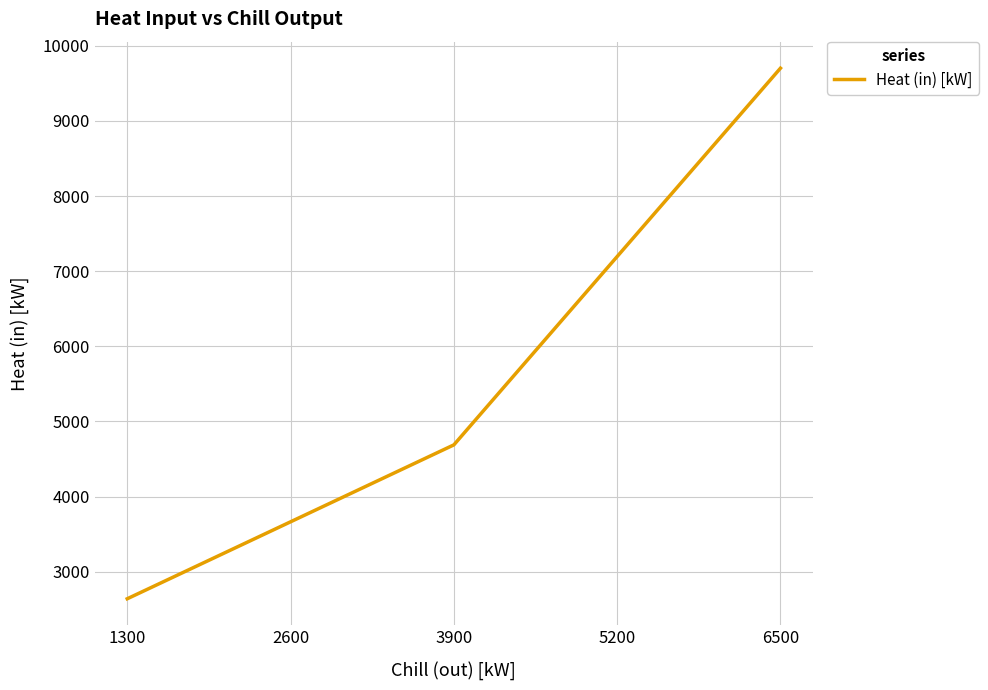

List the labels in order of value, smallest first.

1300, 2600, 3900, 5200, 6500